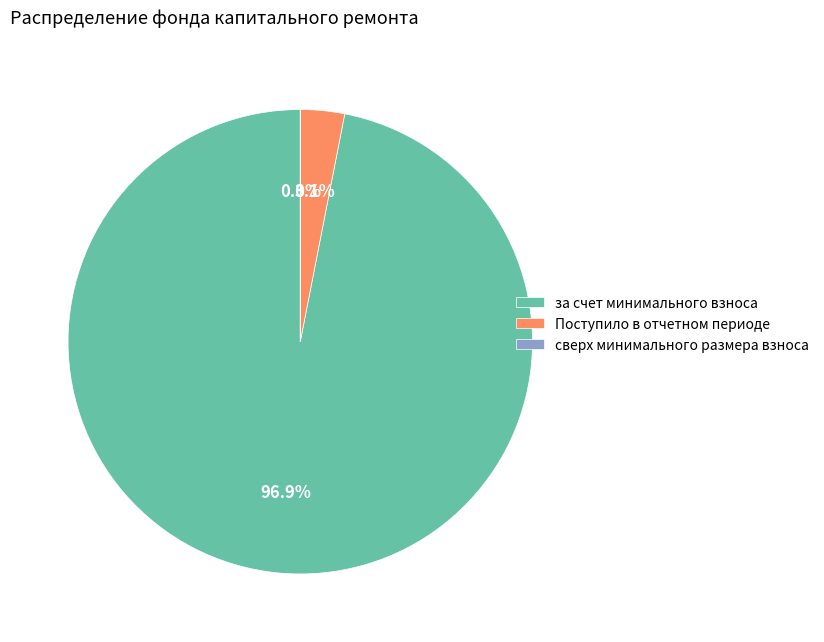

How many segments does this pie chart have?

3